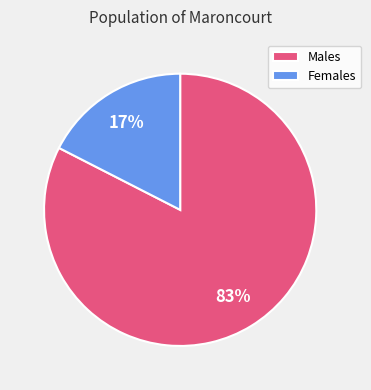

Combined, do Males and Females account for over 50%?

Yes